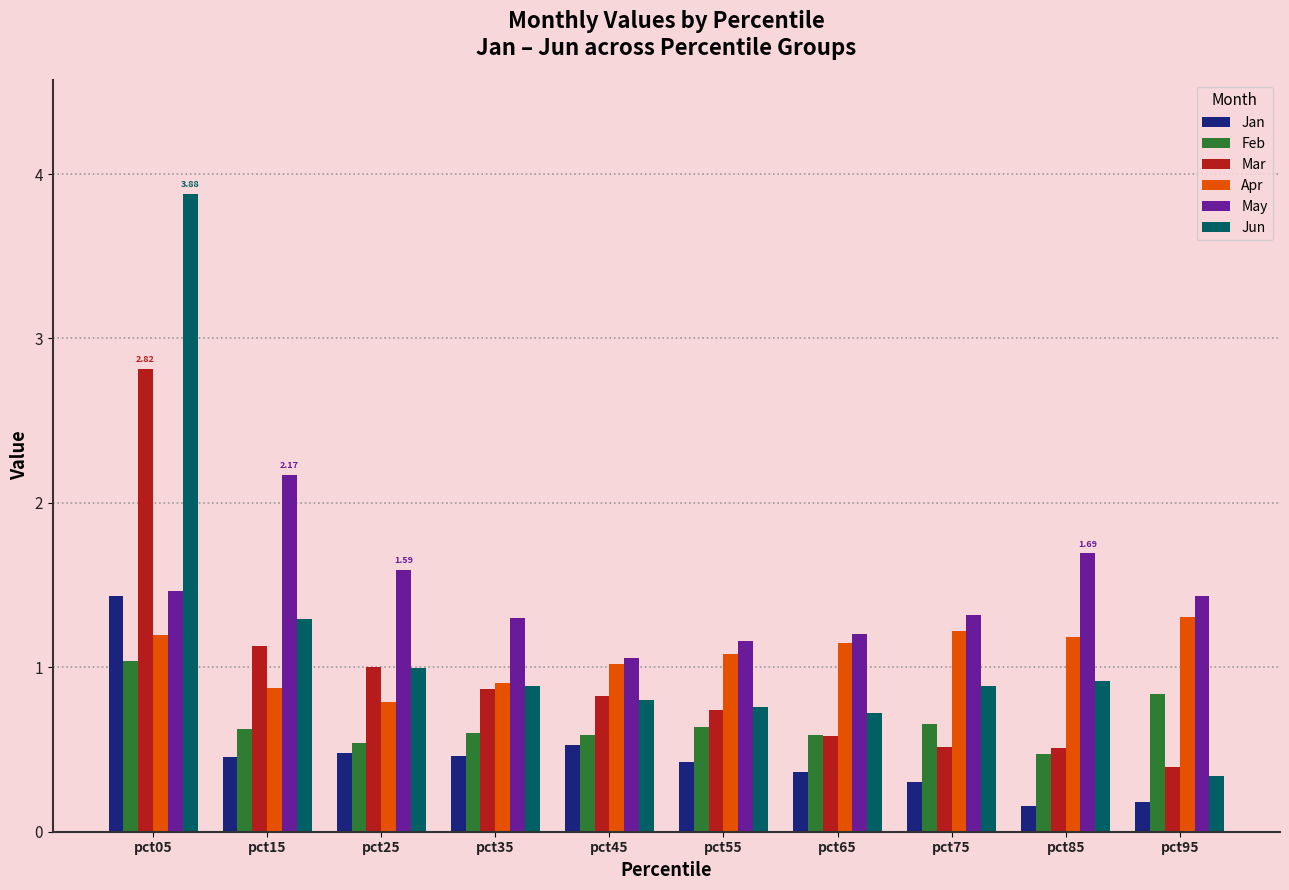

Are the bars horizontal?

No